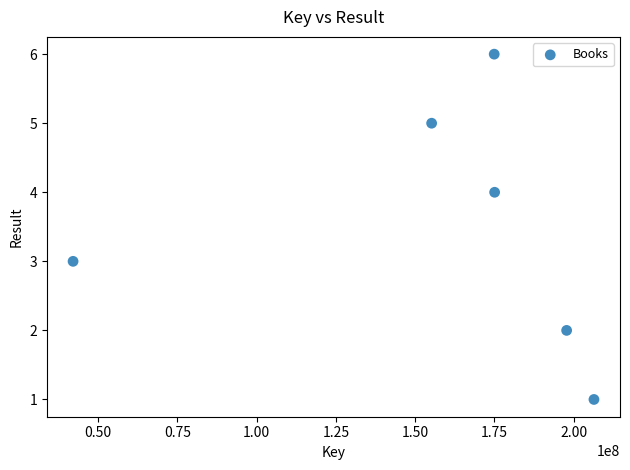

What is the average Y value?

4